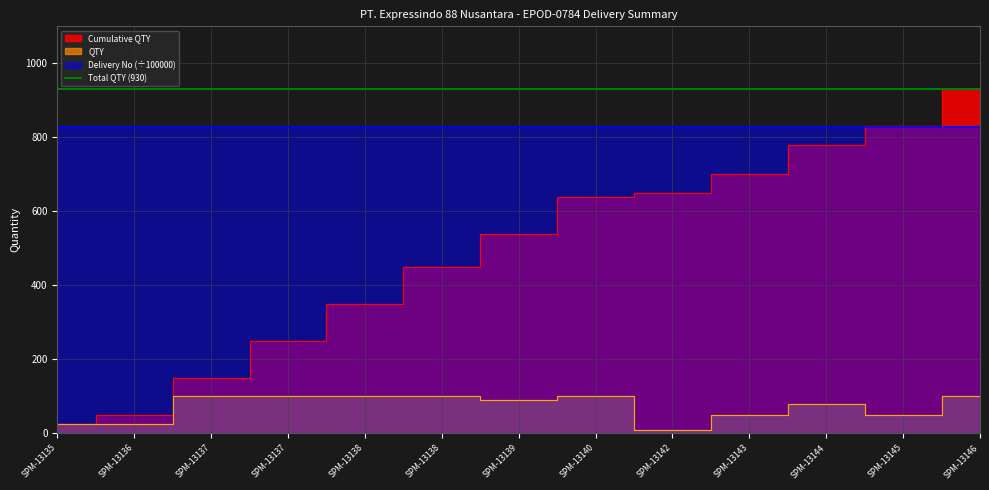

In Delivery No, how many points are higher than both neighbors (excluding endpoints)?

1